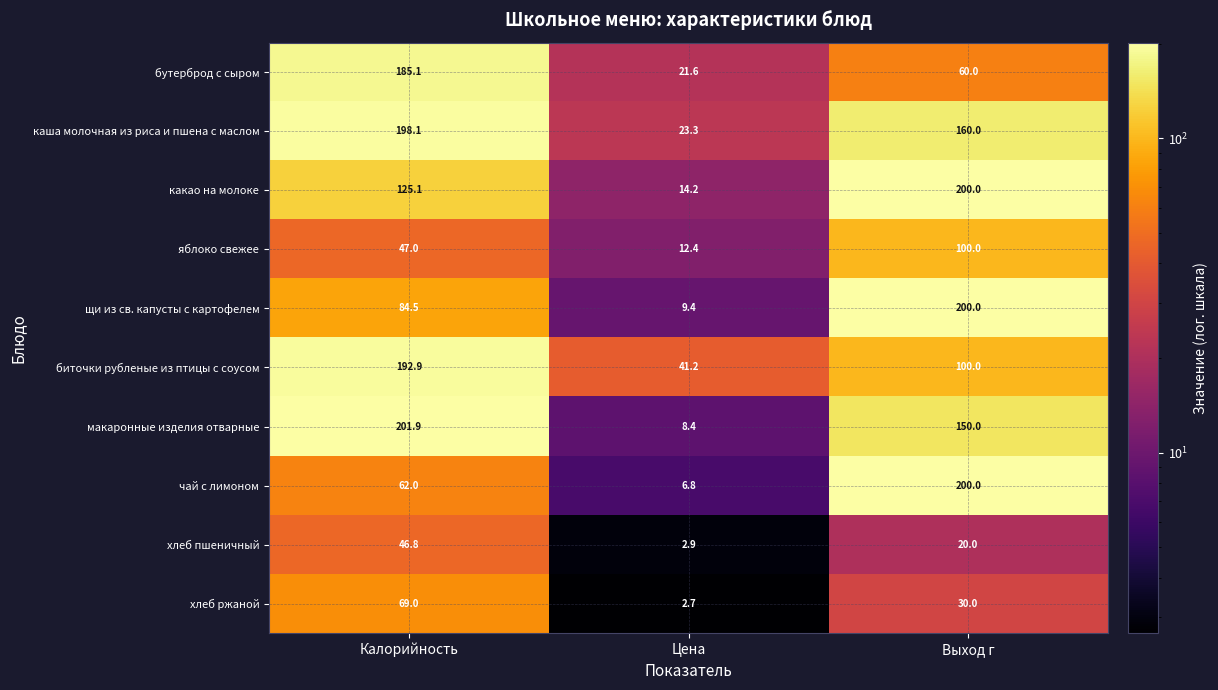

Which label corresponds to the largest value in the chart?

Калорийность